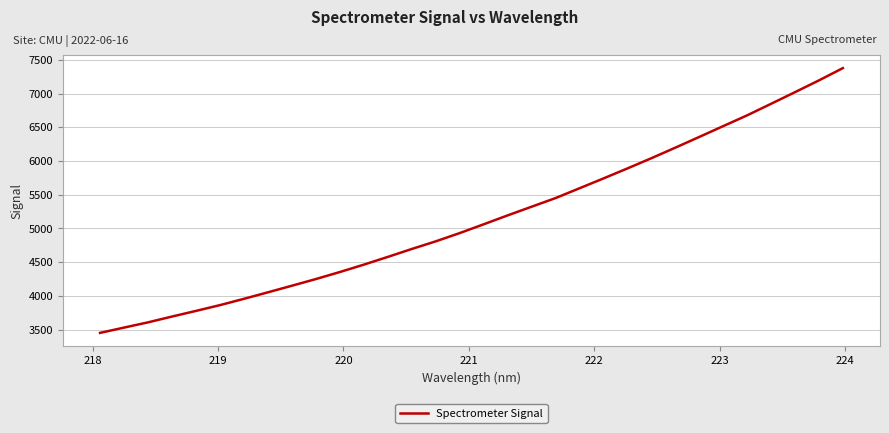

What is the minimum value shown in the chart?

3451.9